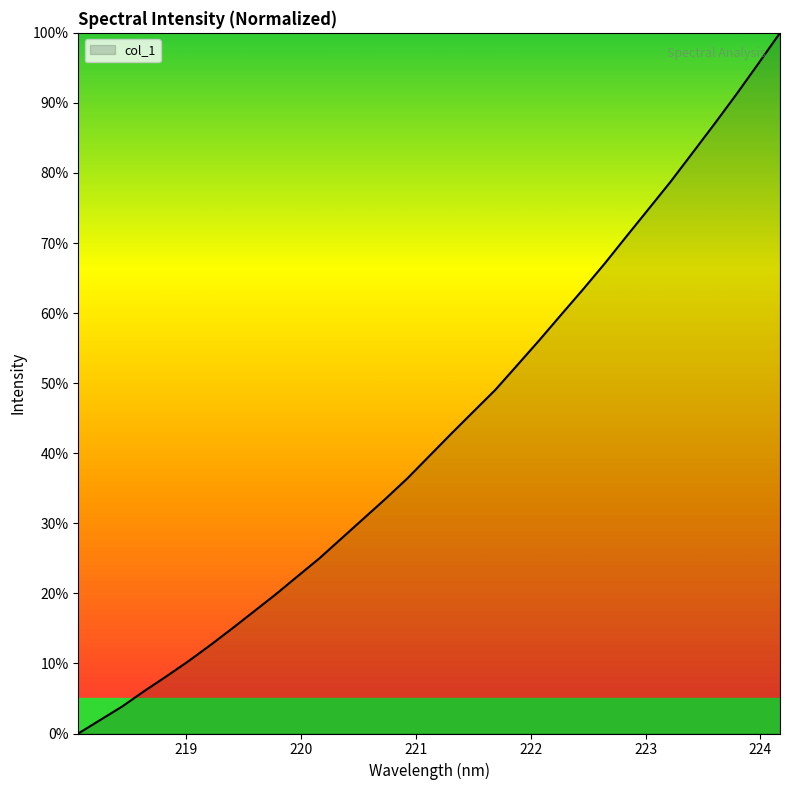

How many positive values are there?

32